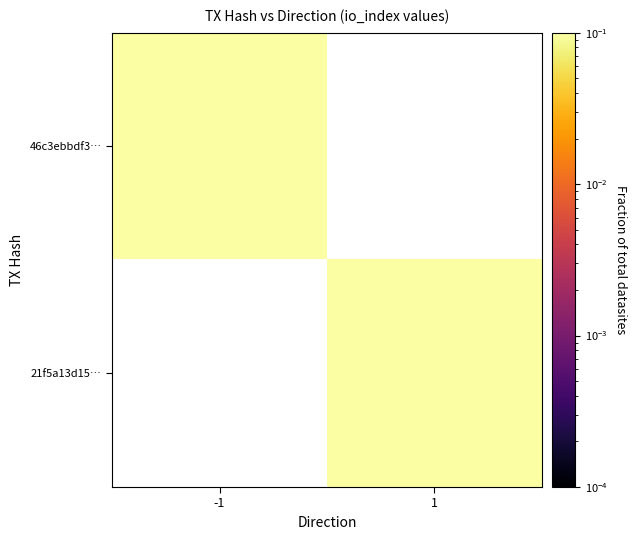

Count the number of categories in the chart.

2